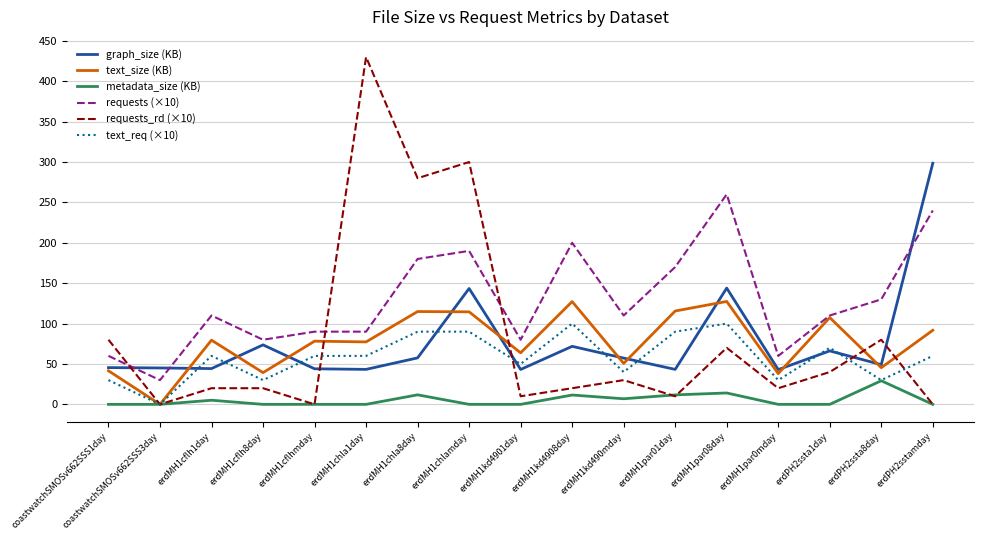

The value of metadata_size (KB) at erdMH1kd4901day is 0.0. True or false?

True